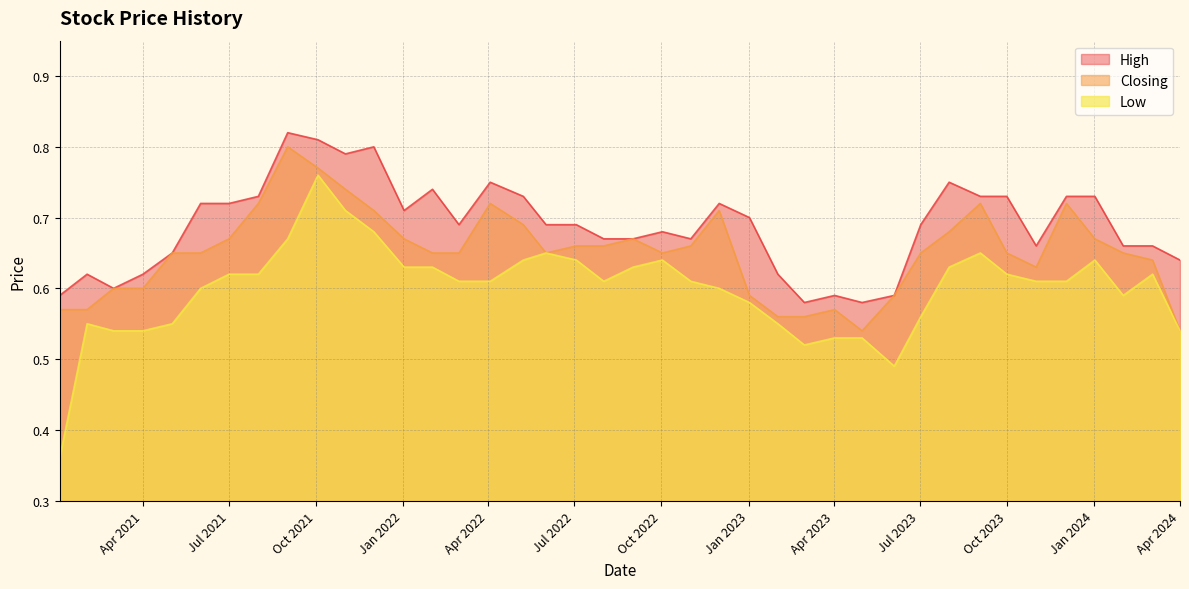

What is the minimum value shown in the chart?

0.4